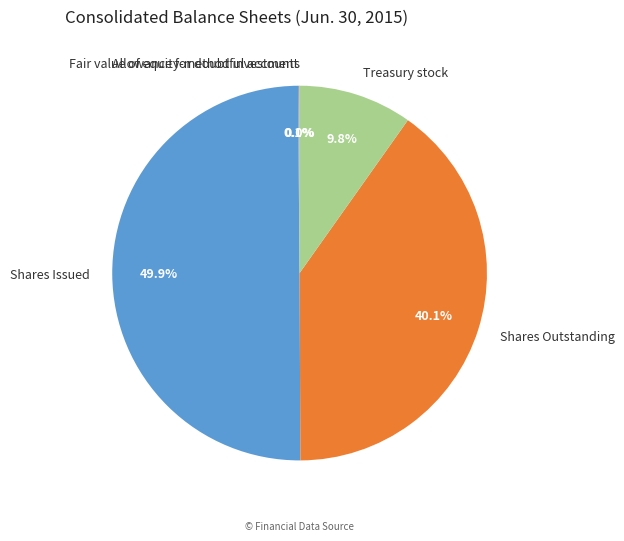

True or false: Treasury stock accounts for 23% of the total.

False